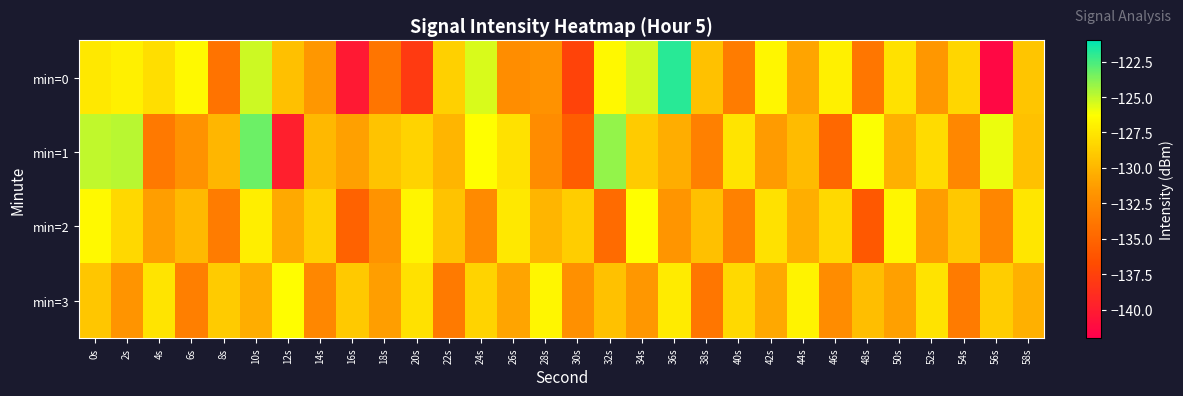

At which category is the sum across all series the highest?

10s